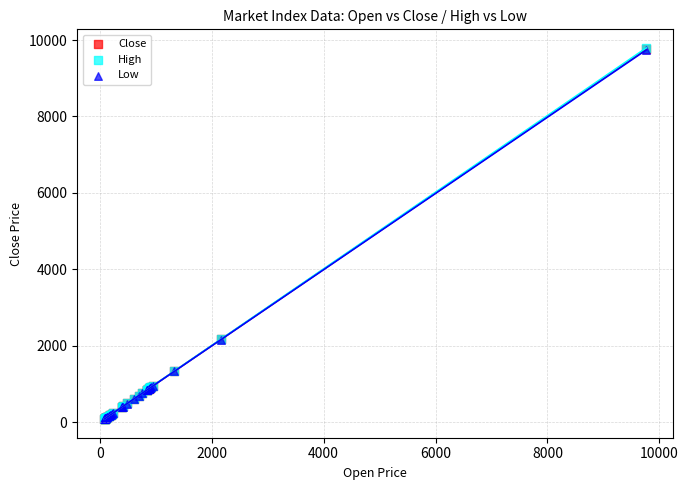

What are all the series names shown in the legend?

Close, High, Low